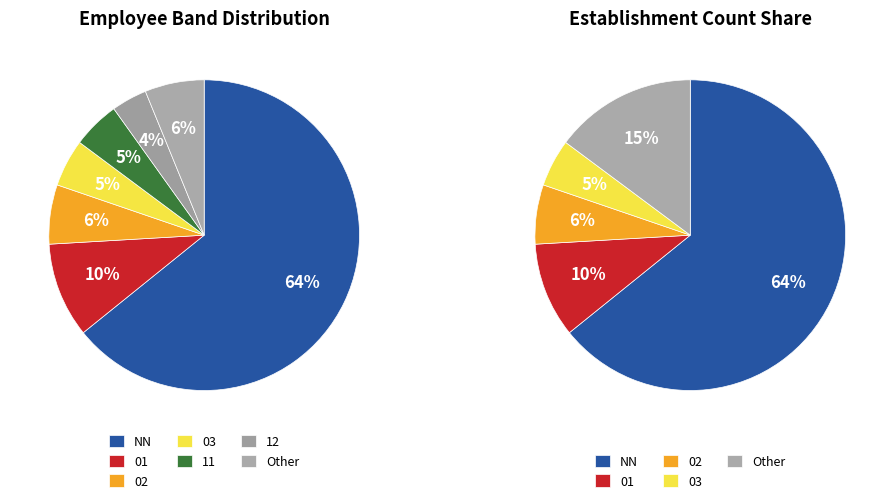

What percentage is NOT represented by NN?

35.8%